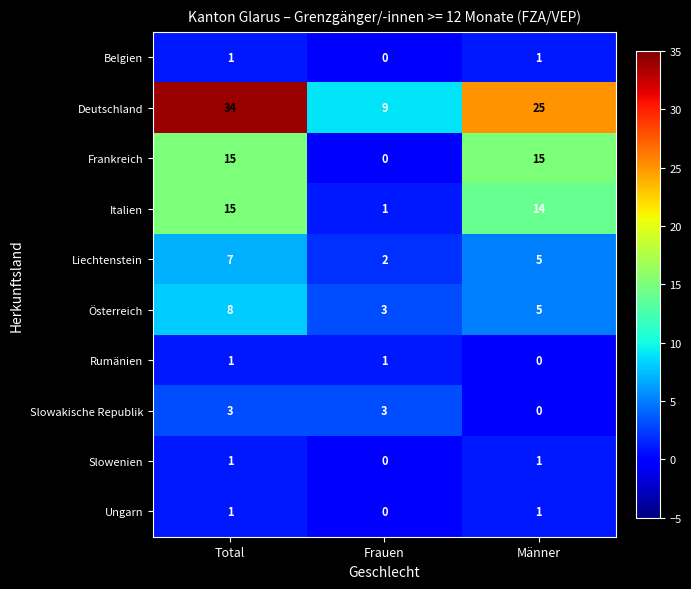

Where does the Liechtenstein series first go above 5?

Total